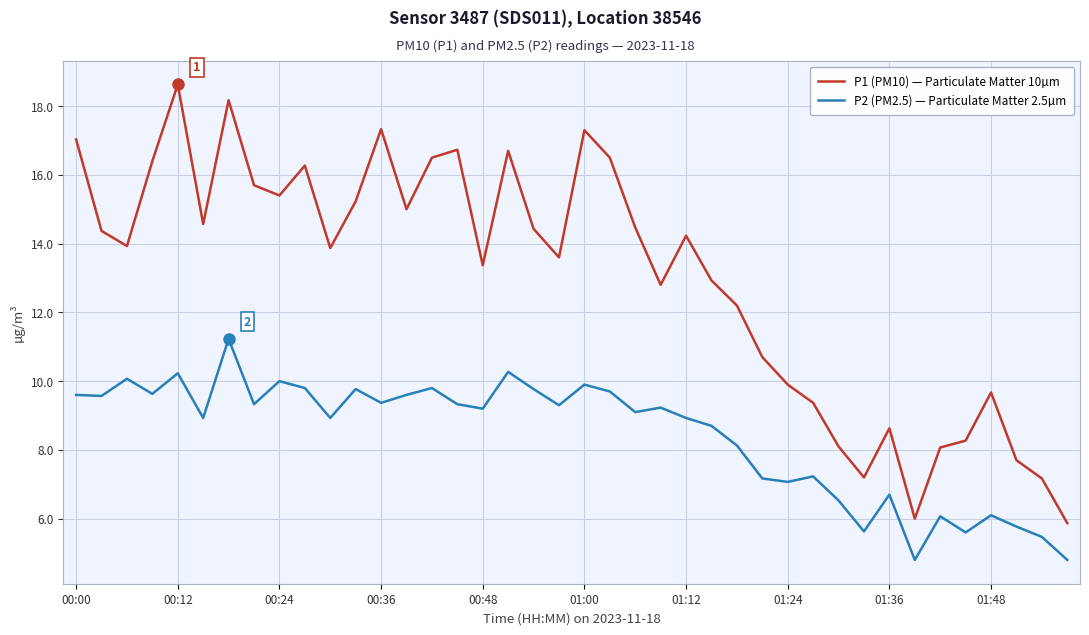

List the series in order of their peak value, highest first.

P1 (PM10) — Particulate Matter 10µm, P2 (PM2.5) — Particulate Matter 2.5µm